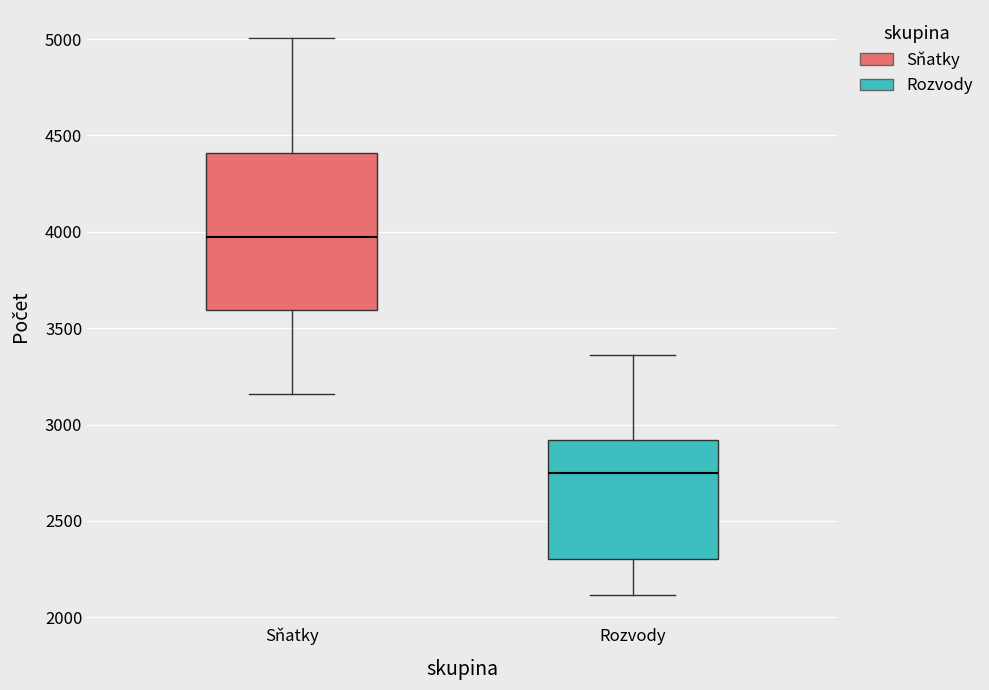

Where is the lower edge of the box for Rozvody on the y-axis? The values are not printed on the chart, so give them approximately, as read against the axis.

2300